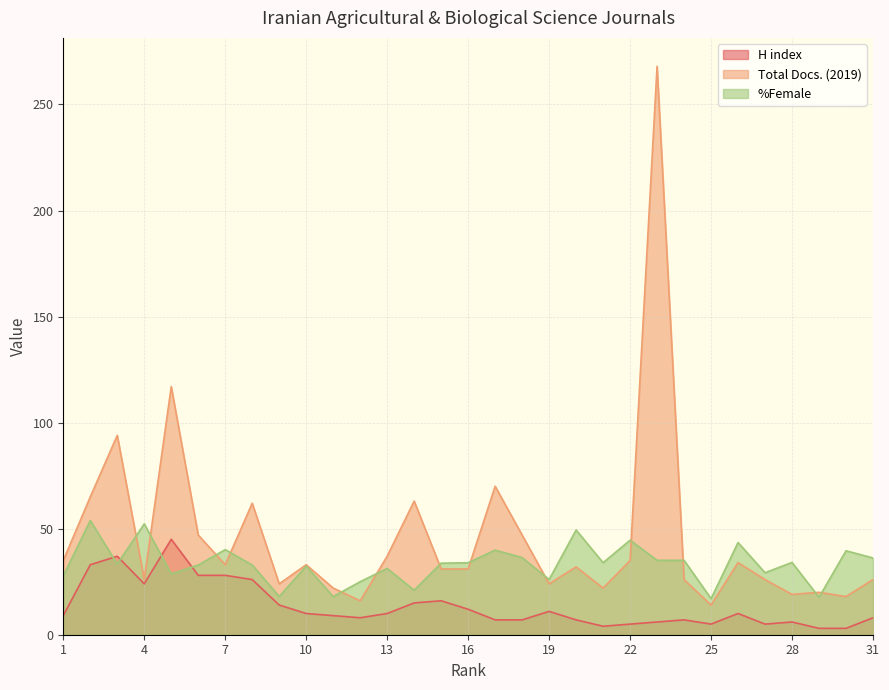

At which category is the sum across all series the highest?

23